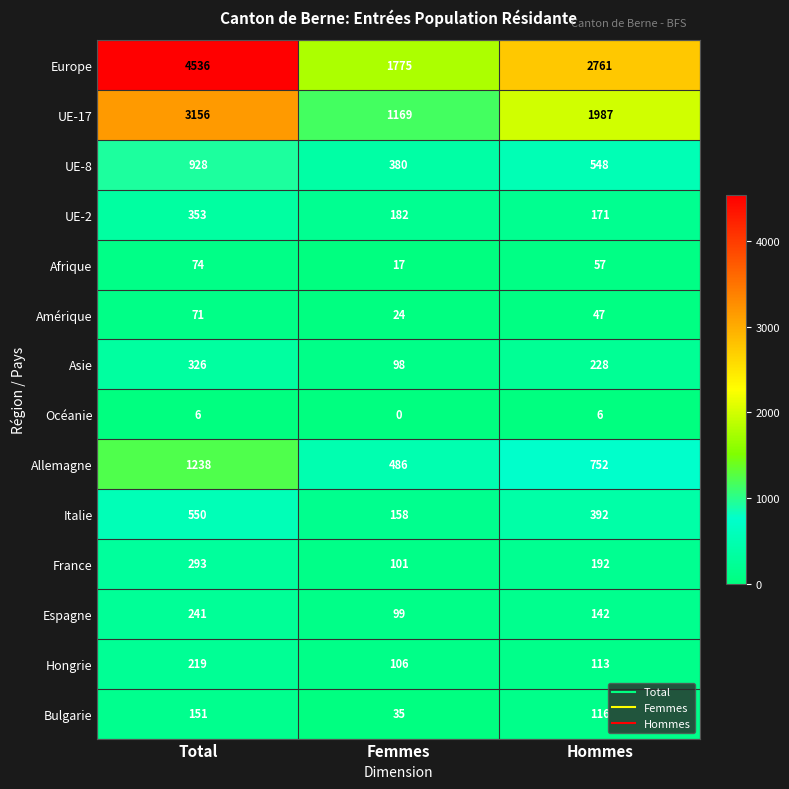

True or false: Amérique has a value of 32 at Femmes.

False